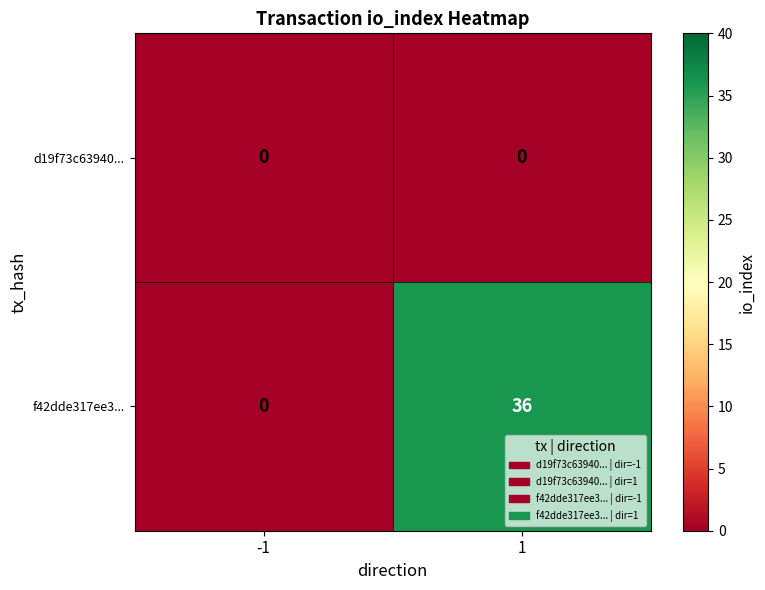

What is the sum of all f42dde317ee3... values?

36